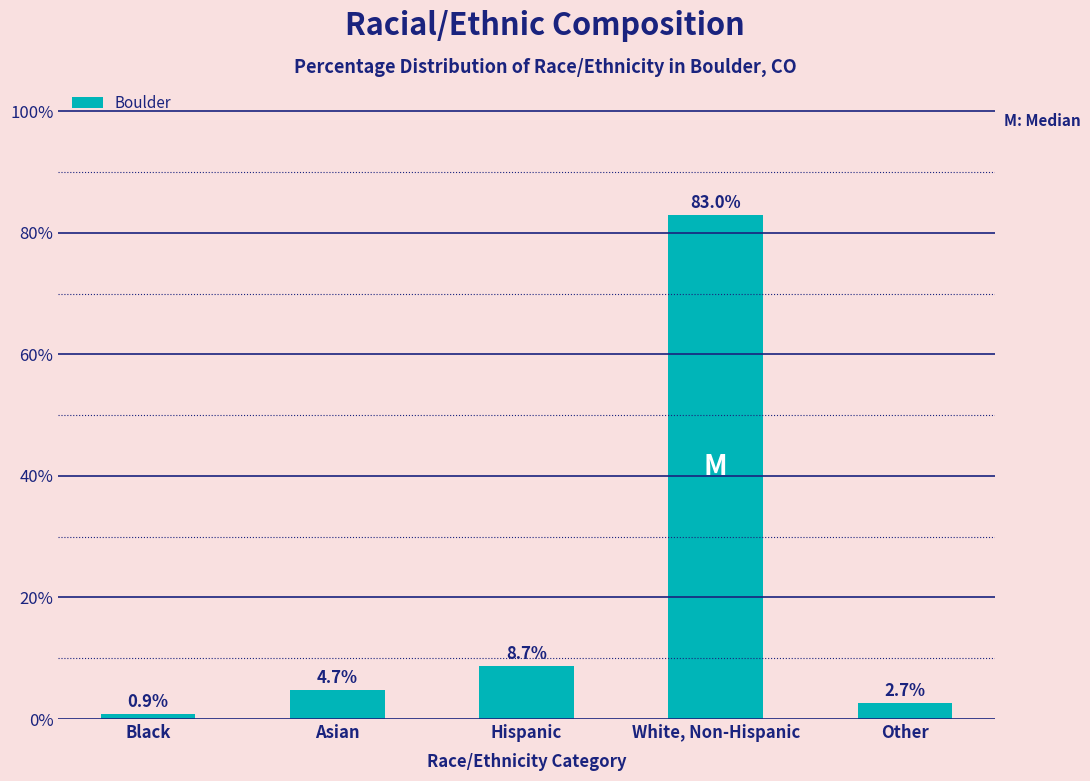

Reading right to left, what are all the values shown in this chart?

2.7	83.0	8.7	4.7	0.9